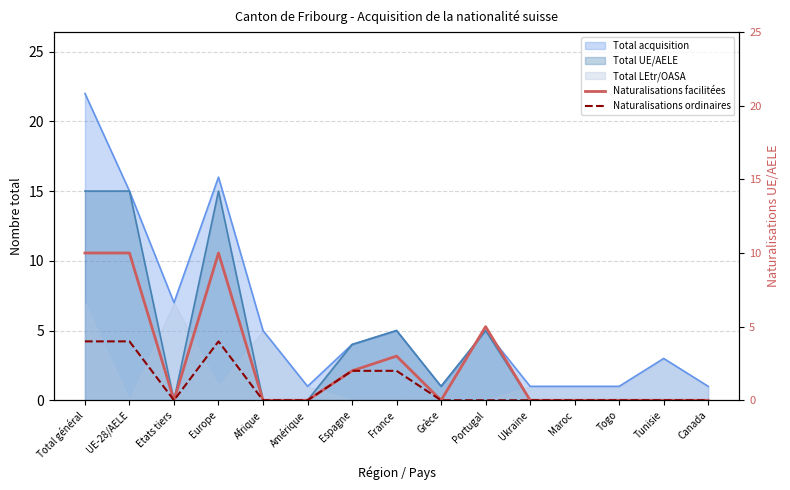

The Naturalisations ordinaires series shows 0 at Canada. True or false?

True